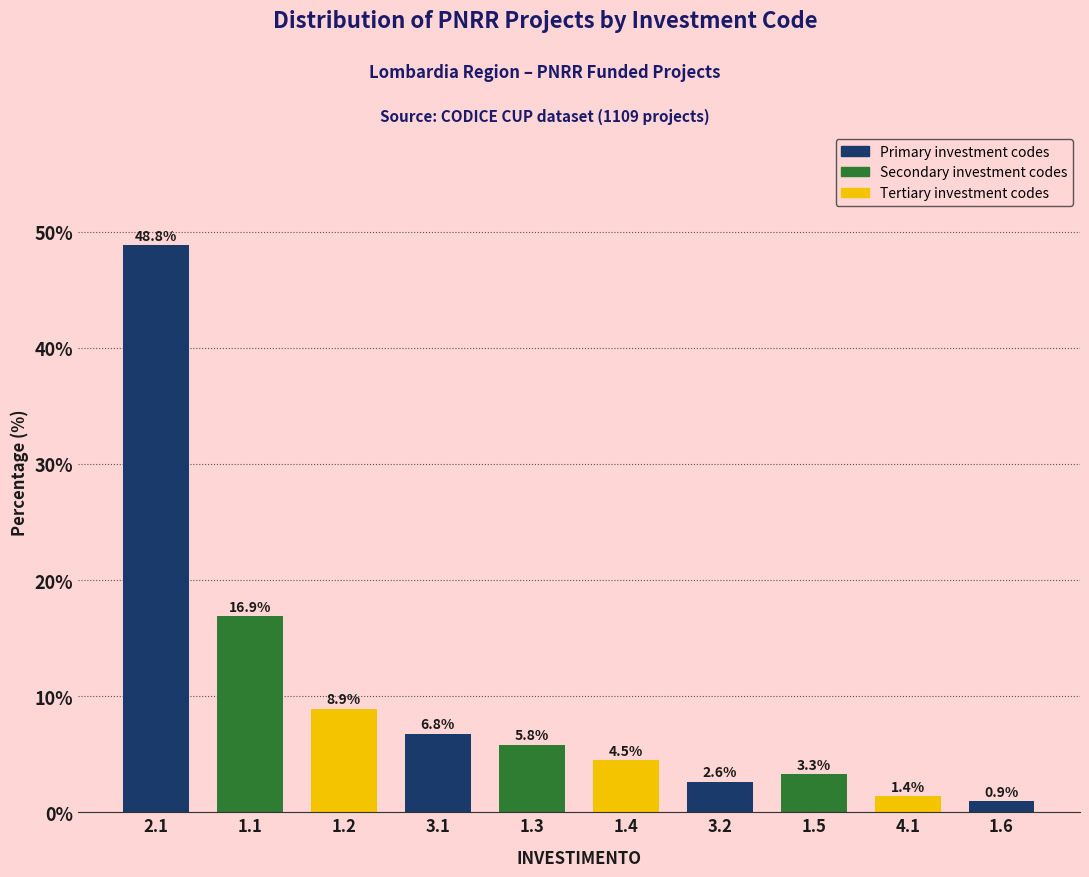

Reading right to left, what are all the values shown in this chart?

0.9	1.4	3.3	2.6	4.5	5.8	6.8	8.9	16.9	48.8